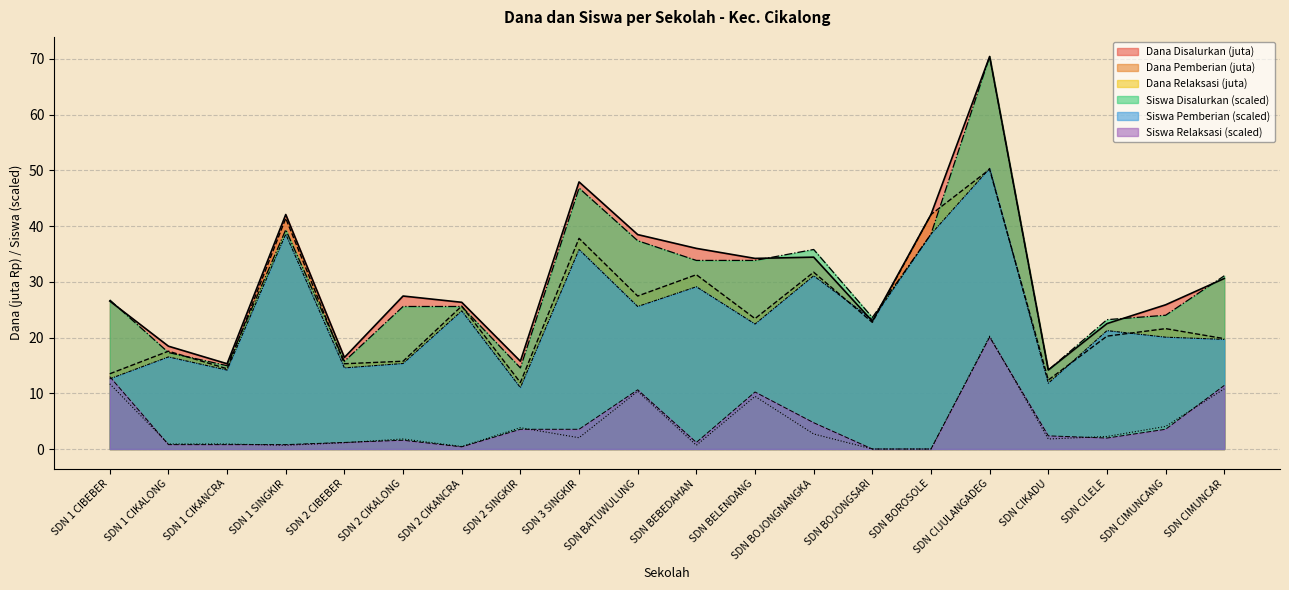

What is the maximum value for Siswa Pemberian?

50.4